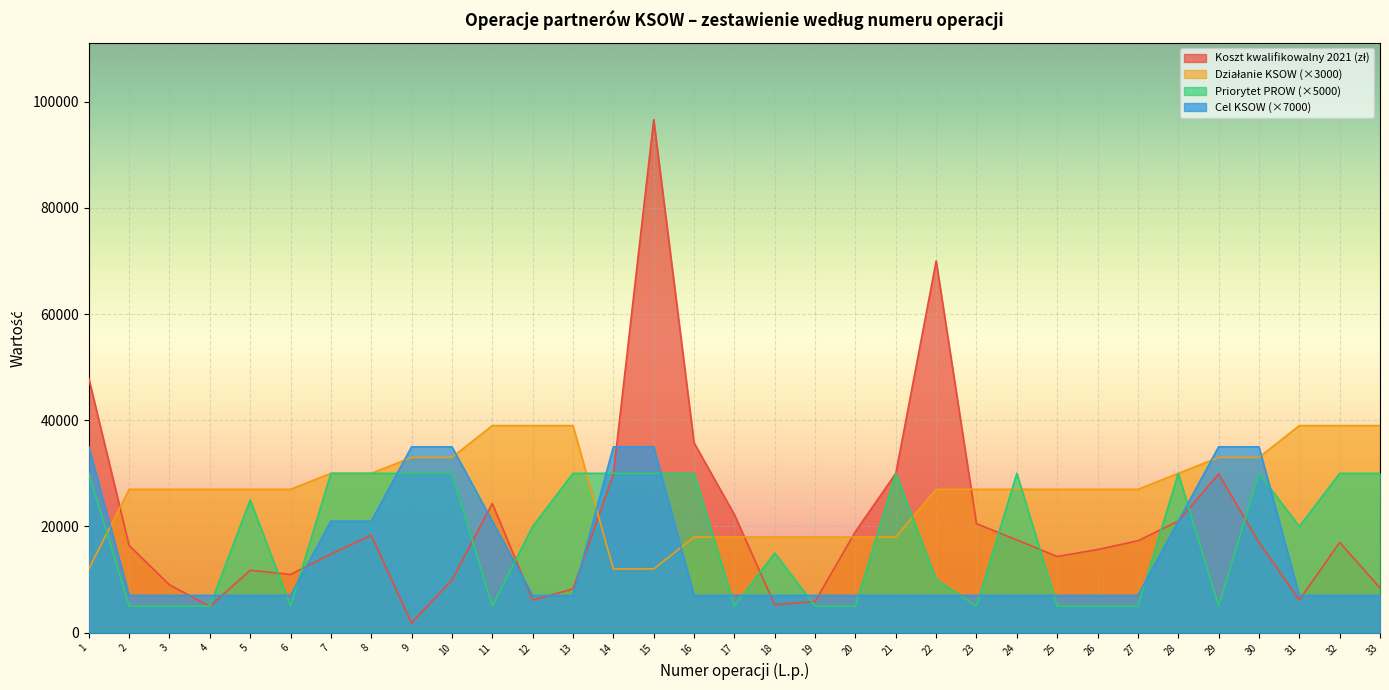

What is the sum of all Cel KSOW values?

483000.0